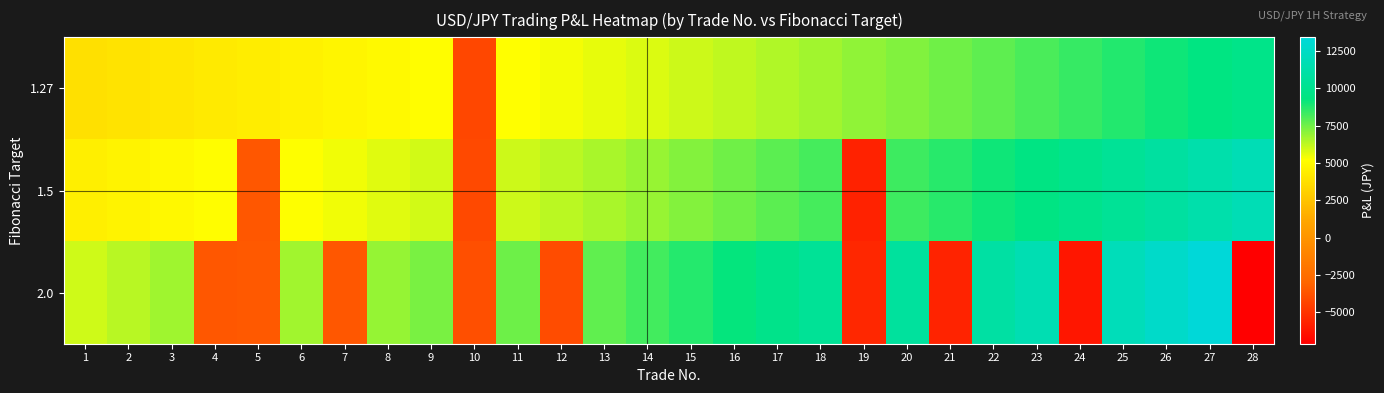

Reading left to right, what are all the values shown in this chart?

1.27: 1=3810.0	2=3955.2	3=4105.9	4=4262.3	5=4424.7	6=4593.3	7=4768.3	8=4949.9	9=5138.5	10=-4200.2	11=5174.3	12=5371.4	13=5576.1	14=5788.5	15=6009.1	16=6238.0	17=6475.7	18=6722.4	19=6978.5	20=7244.4	21=7520.4	22=7806.9	23=8104.4	24=8413.2	25=8733.7	26=9066.5	27=9411.9	28=9770.5
1.5: 1=4500.0	2=4702.5	3=4914.1	4=5135.2	5=-3577.6	6=5205.3	7=5439.6	8=5684.4	9=5940.2	10=-4138.3	11=6021.2	12=6292.2	13=6575.4	14=6871.2	15=7180.4	16=7503.6	17=7841.2	18=8194.1	19=-5708.5	20=8305.9	21=8679.7	22=9070.3	23=9478.5	24=9905.0	25=10350.7	26=10816.5	27=11303.2	28=11811.9
2.0: 1=6000.0	2=6360.0	3=6741.6	4=-3573.1	5=-3465.9	6=6723.8	7=-3563.6	8=6913.4	9=7328.2	10=-3883.9	11=7534.8	12=-3993.5	13=7747.3	14=8212.1	15=8704.9	16=9227.2	17=9780.8	18=10367.6	19=-5494.9	20=10660.0	21=-5649.8	22=10960.6	23=11618.3	24=-6157.7	25=11945.9	26=12662.7	27=13422.4	28=-7113.9